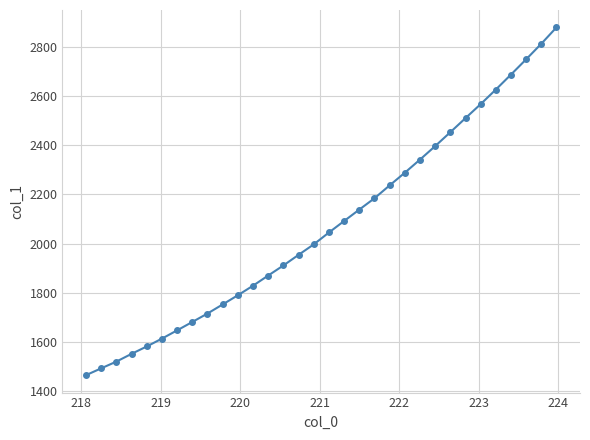

Does the chart display data point markers on the line(s)?

Yes